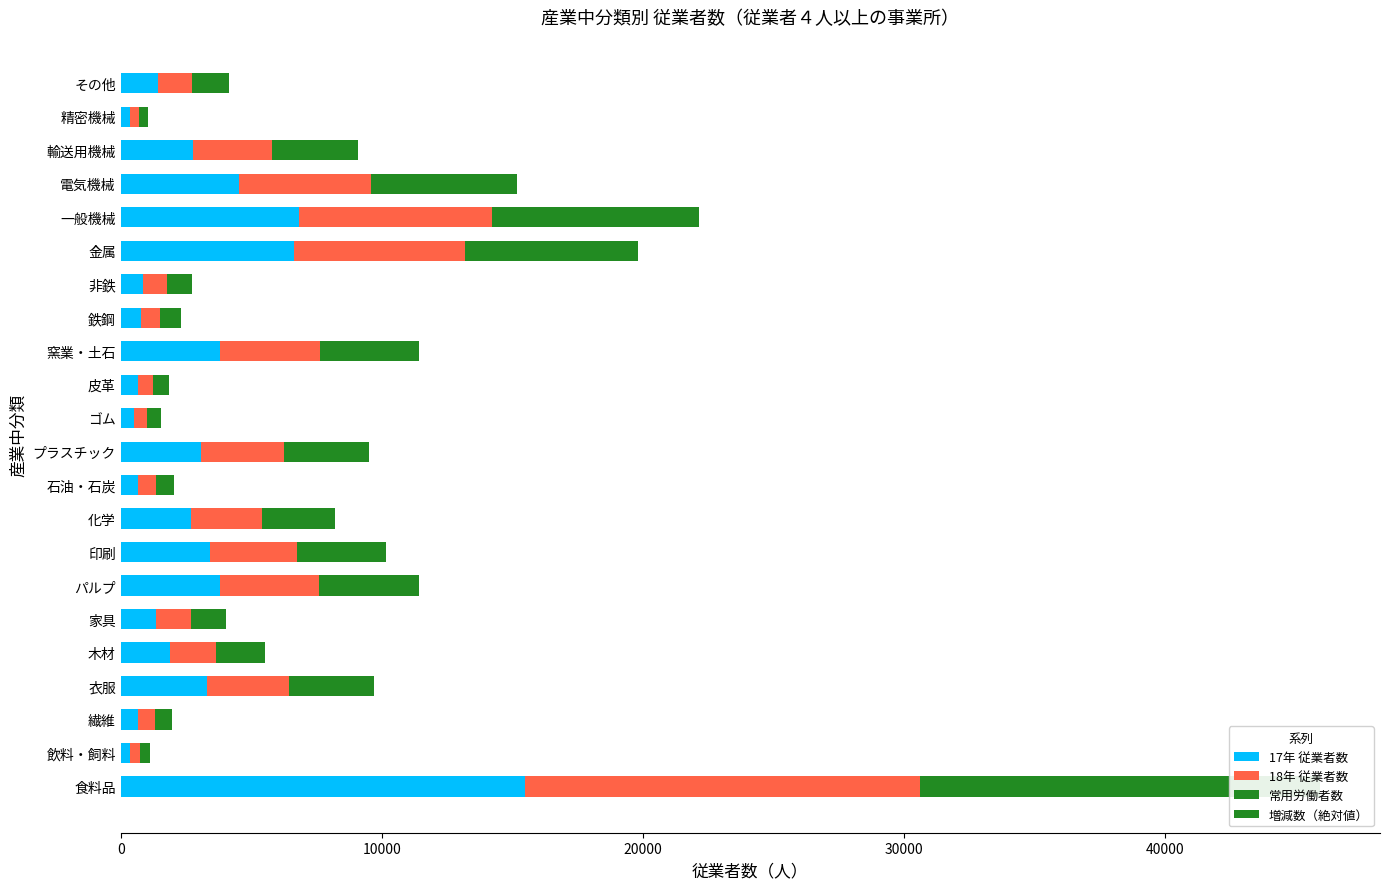

What is the minimum value for 17年 従業者数?

361